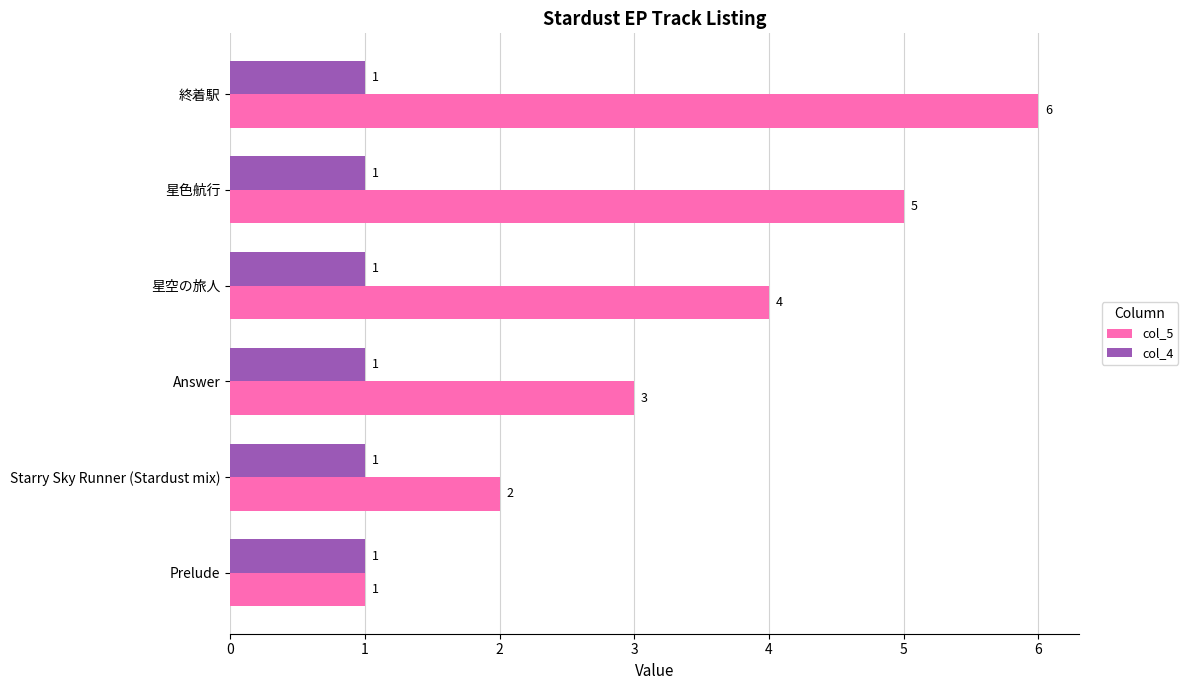

Rank the series by their maximum value, from lowest to highest.

col_4, col_5